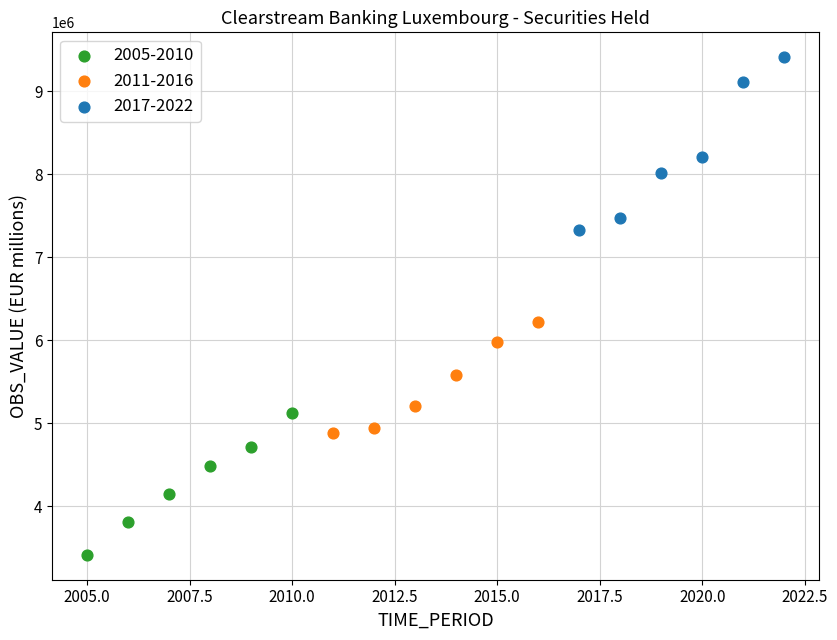

Which series reaches the maximum Y coordinate?

2017-2022